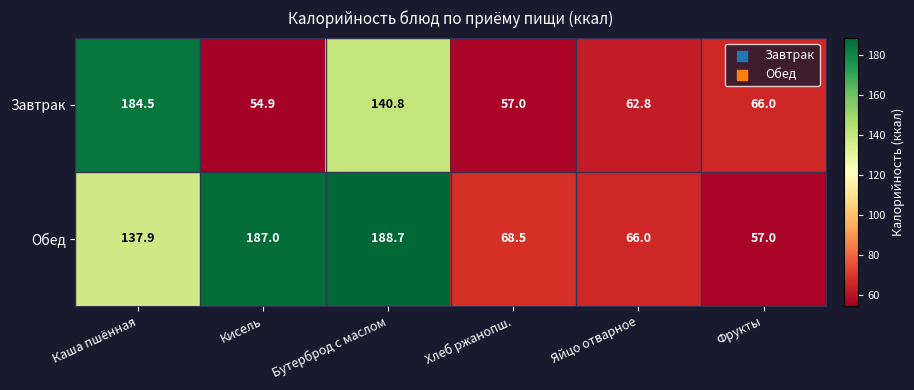

Rank the series by their maximum value, from lowest to highest.

Завтрак, Обед